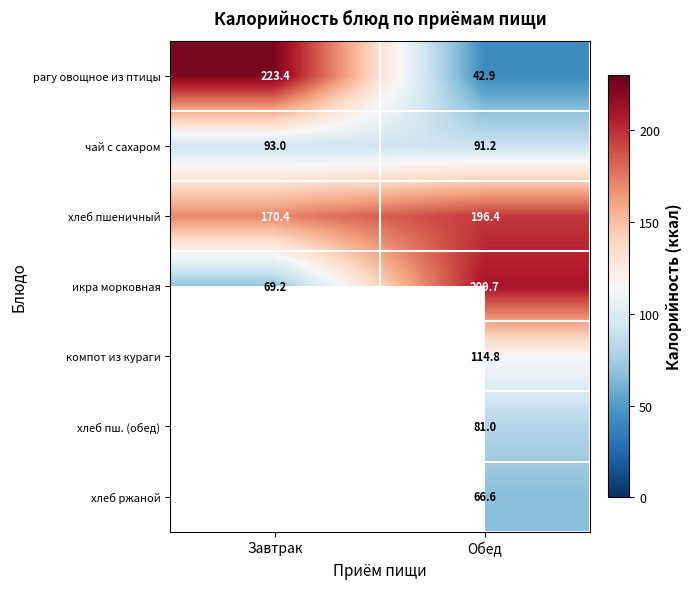

Rank the series at Обед from lowest to highest value.

рагу овощное из птицы, хлеб ржаной, хлеб пш. (обед), чай с сахаром, компот из кураги, хлеб пшеничный, икра морковная